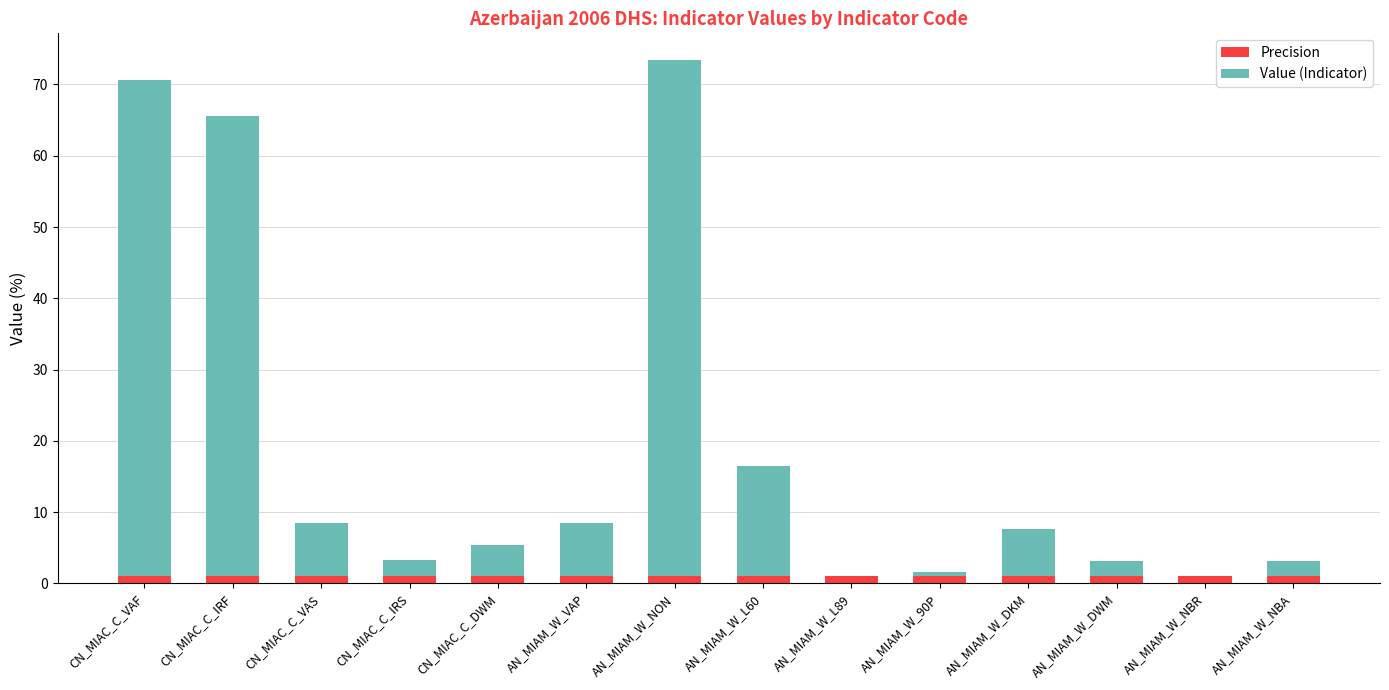

What is the total value across all series at AN_MIAM_W_NON?

73.5